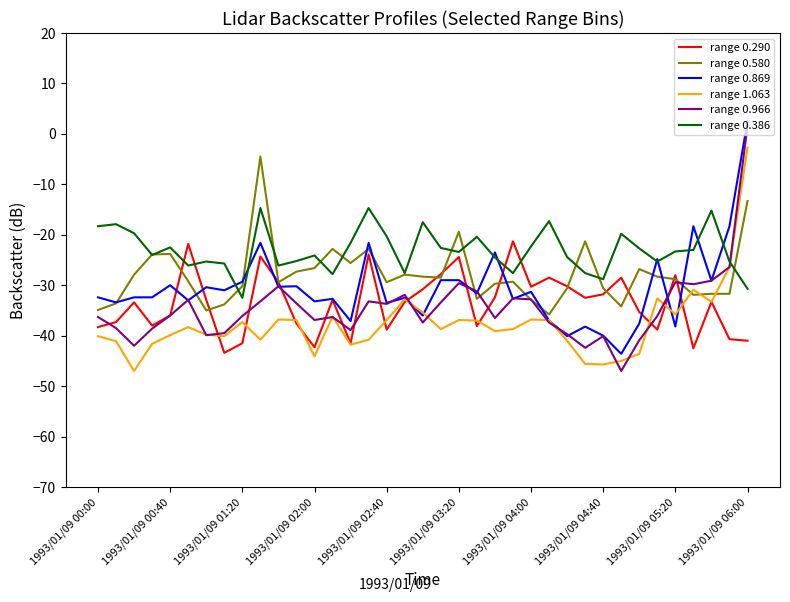

What is the smallest value displayed?

-47.0